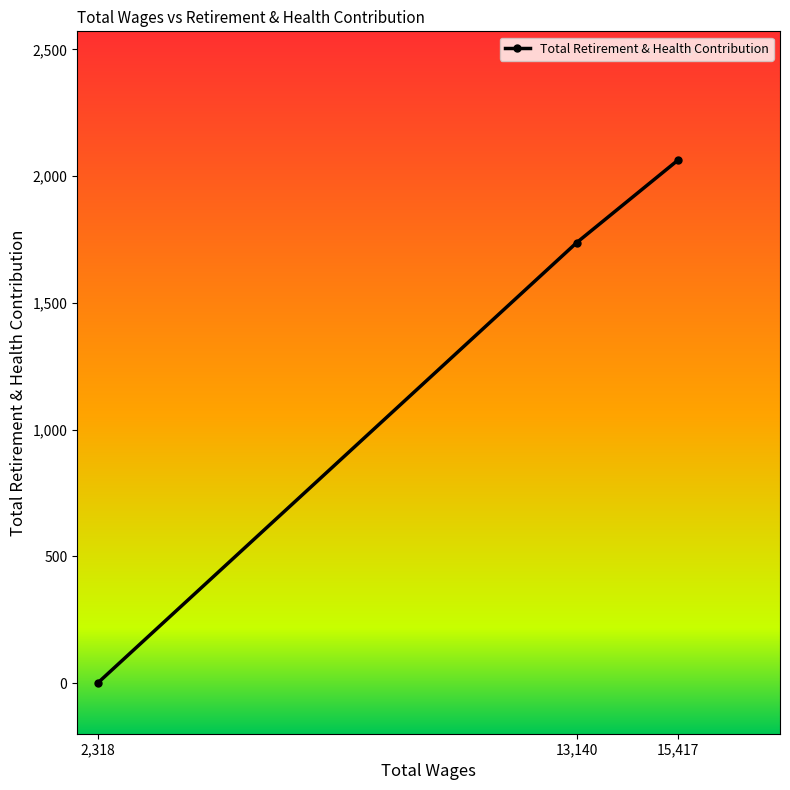

How many data points does each series have?

3